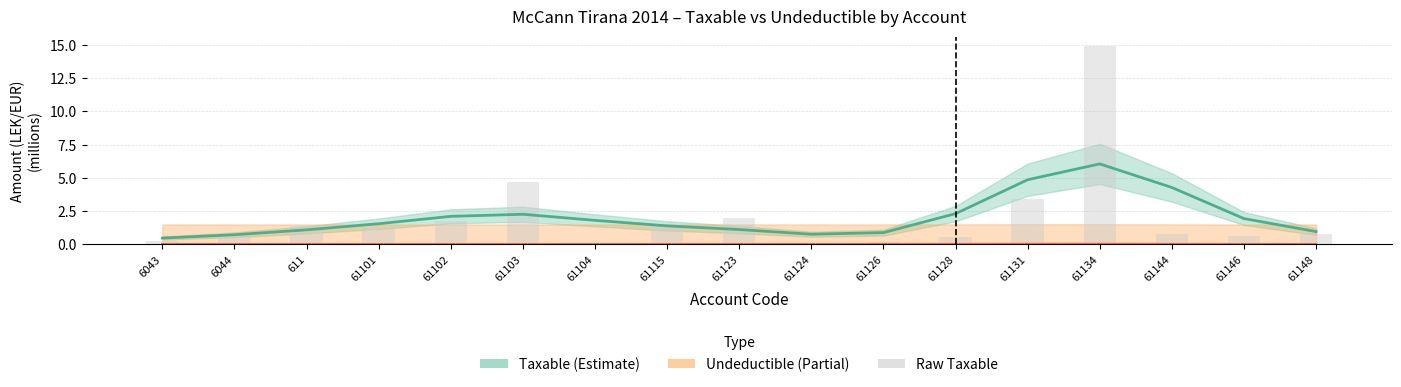

Rank the categories by Undeductible (Partial) value from lowest to highest.

61148, 61102, 61101, 61103, 61104, 611, 61146, 6043, 6044, 61115, 61124, 61126, 61123, 61128, 61144, 61131, 61134